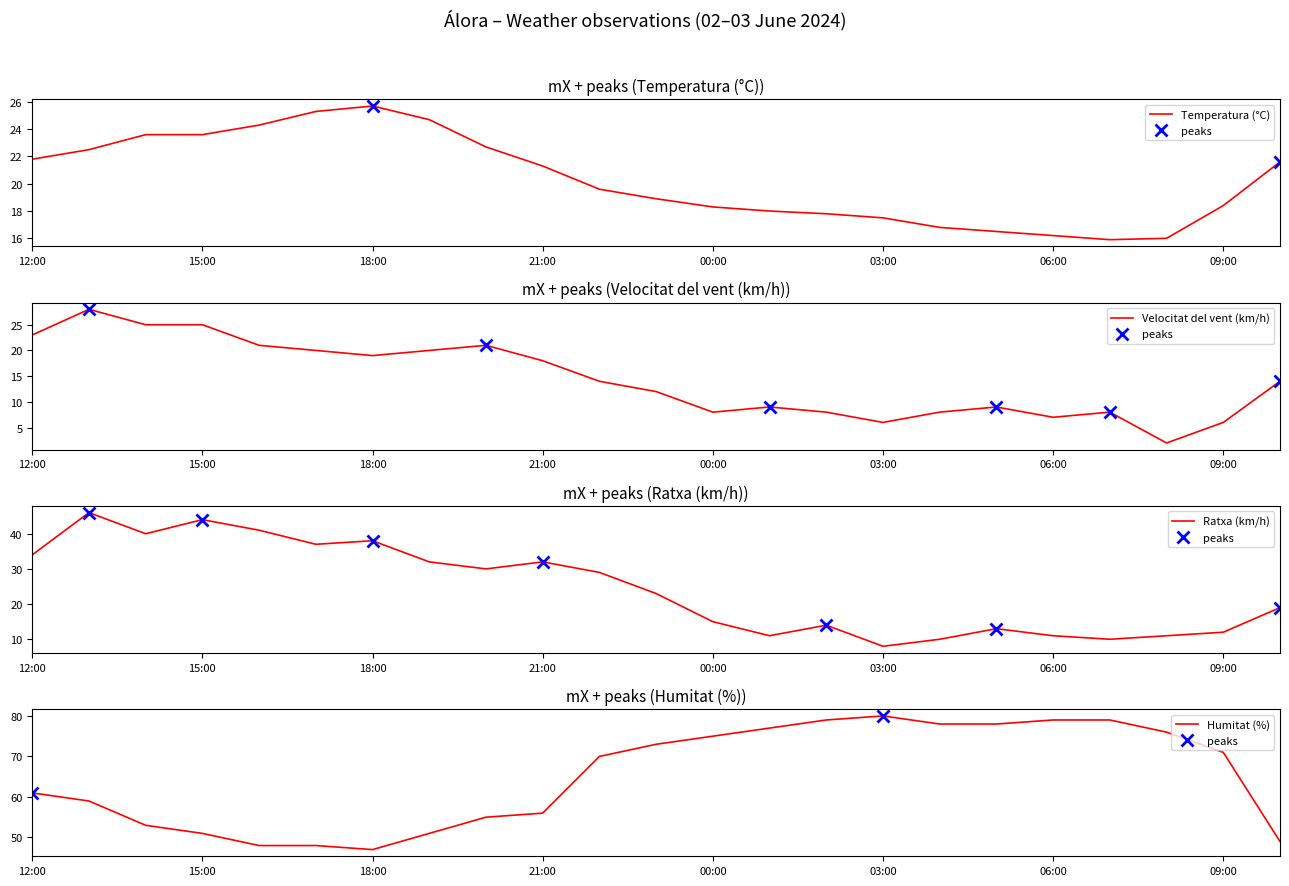

How many lines are shown in the chart?

4